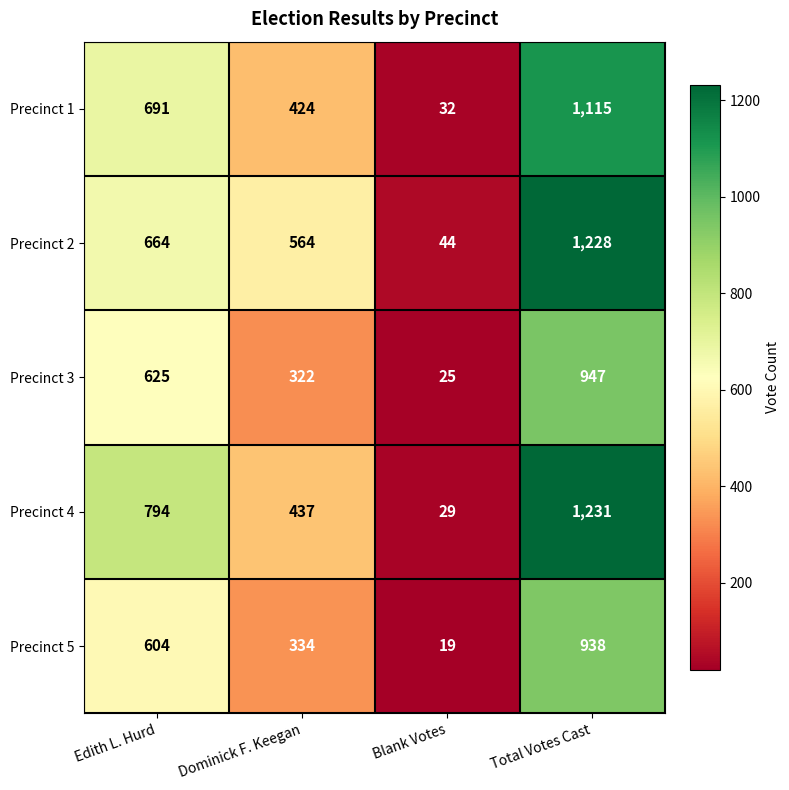

Which category has the highest value across all series?

Total Votes Cast